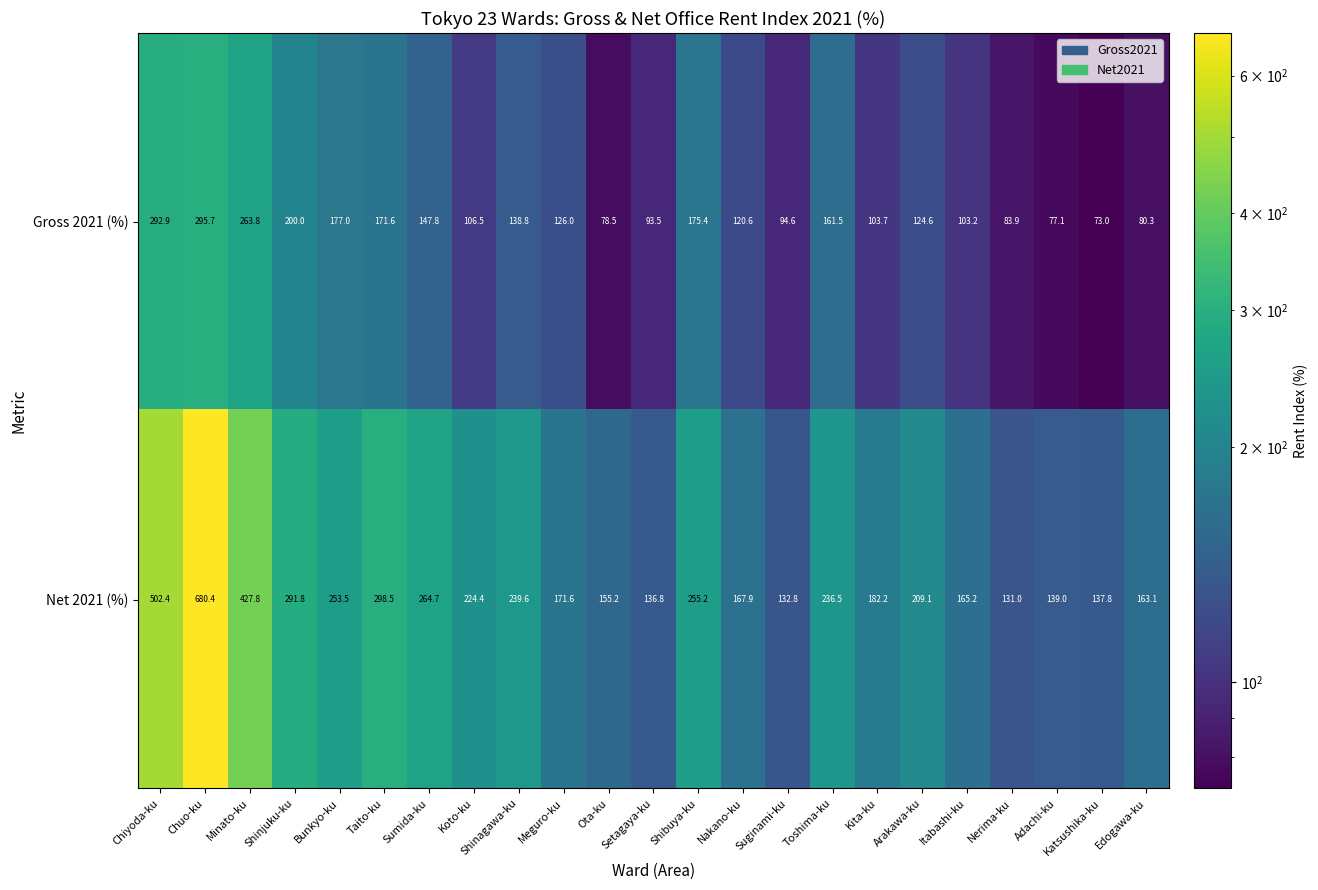

What is the difference between the highest and lowest values at Nerima-ku?

47.1